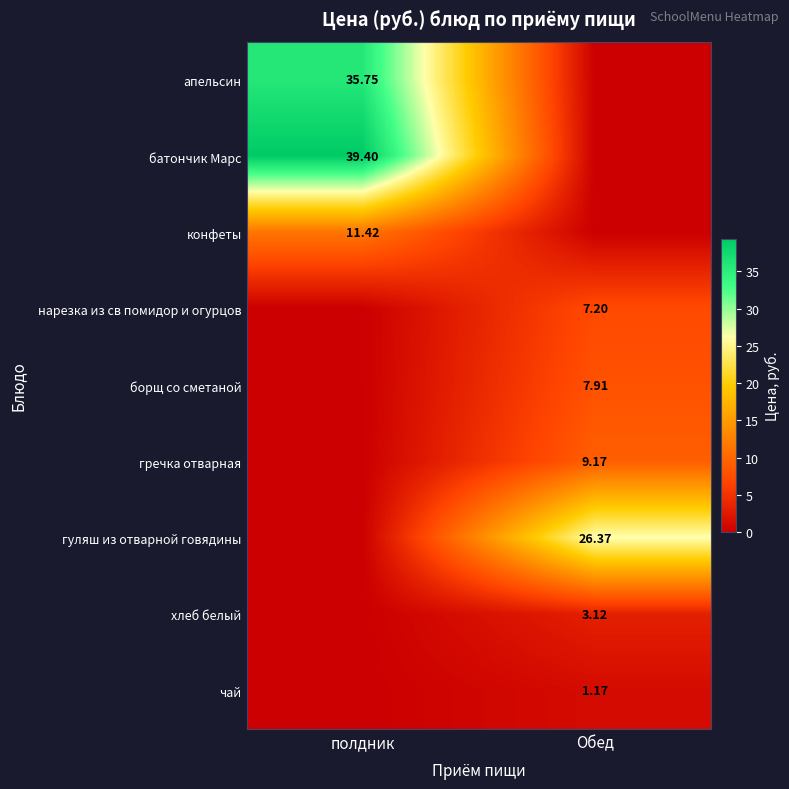

How many values in the гречка отварная series exceed 9?

1